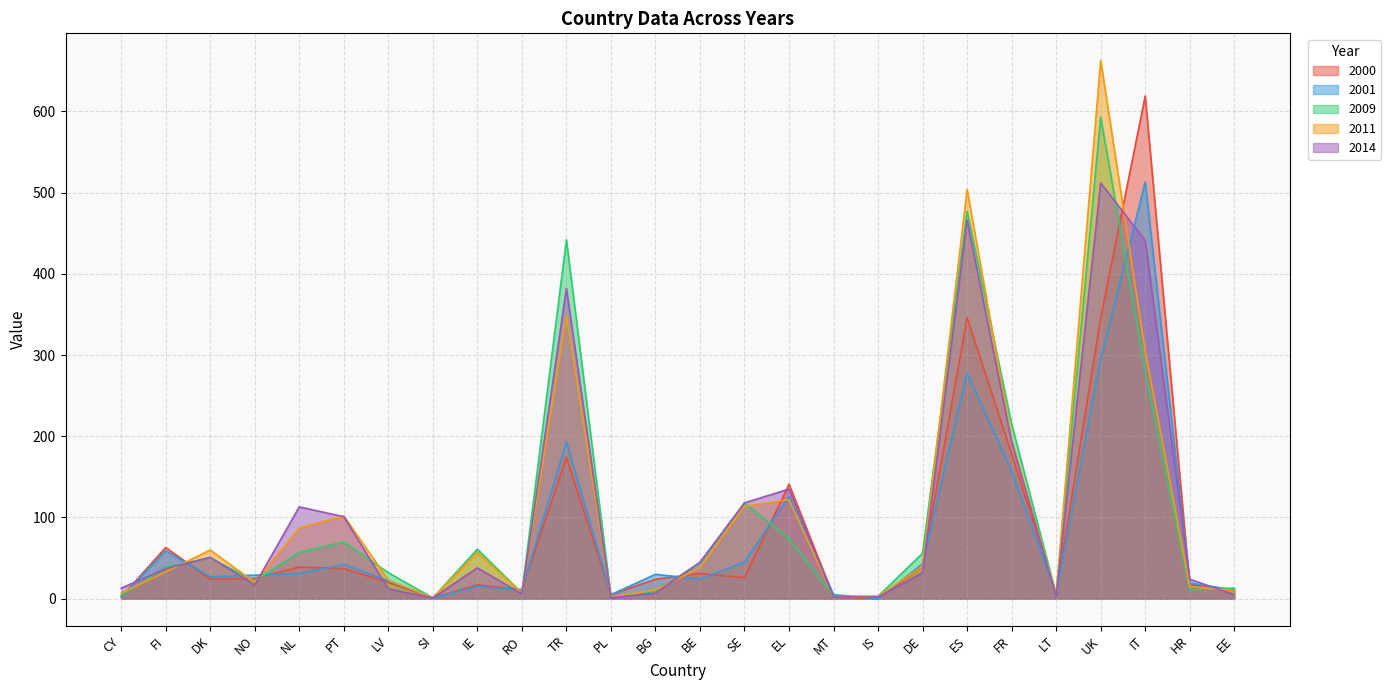

What is the difference between the second highest and second lowest values in the 2009 series?

475